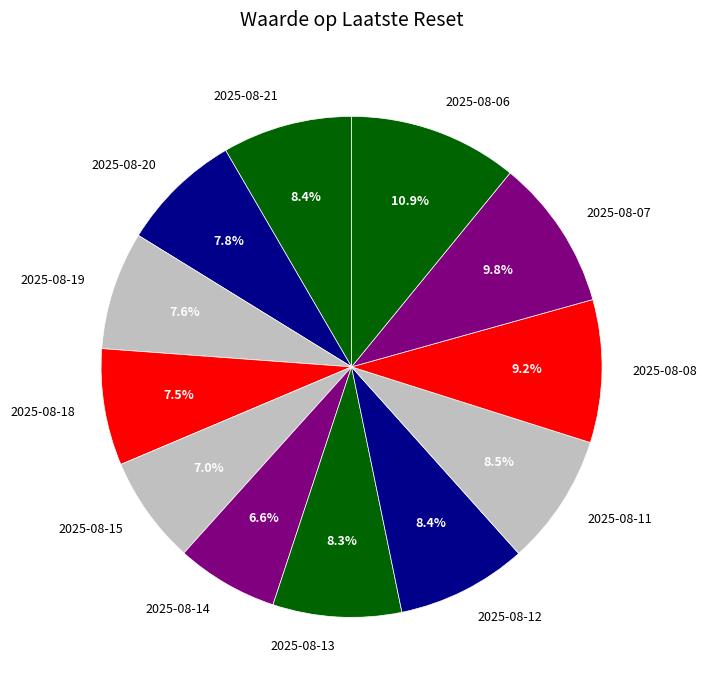

Do 2025-08-18 and 2025-08-19 together represent more than half of the pie?

No